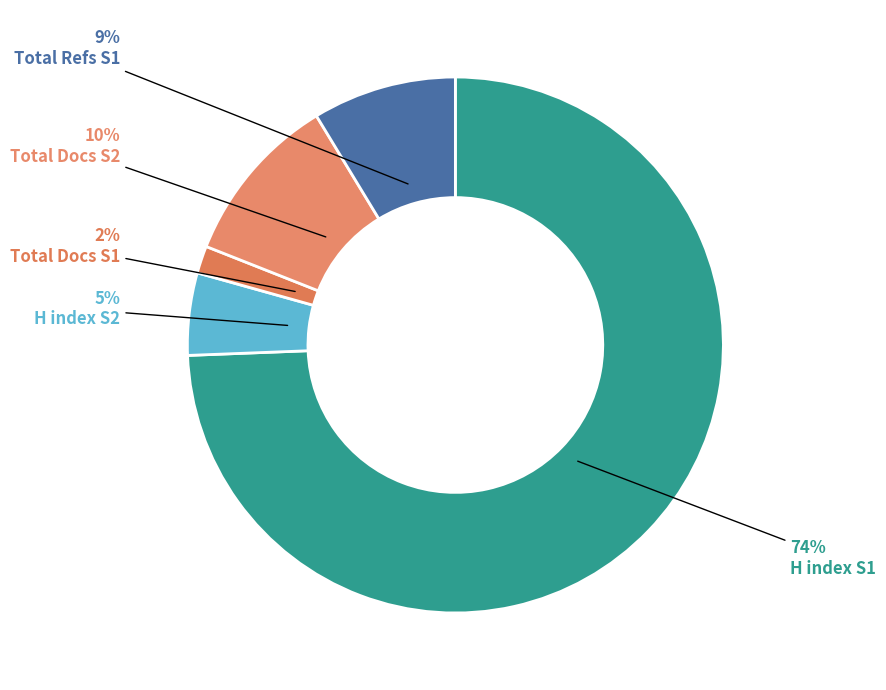

What is the smallest slice in the pie chart?

Total Docs S1